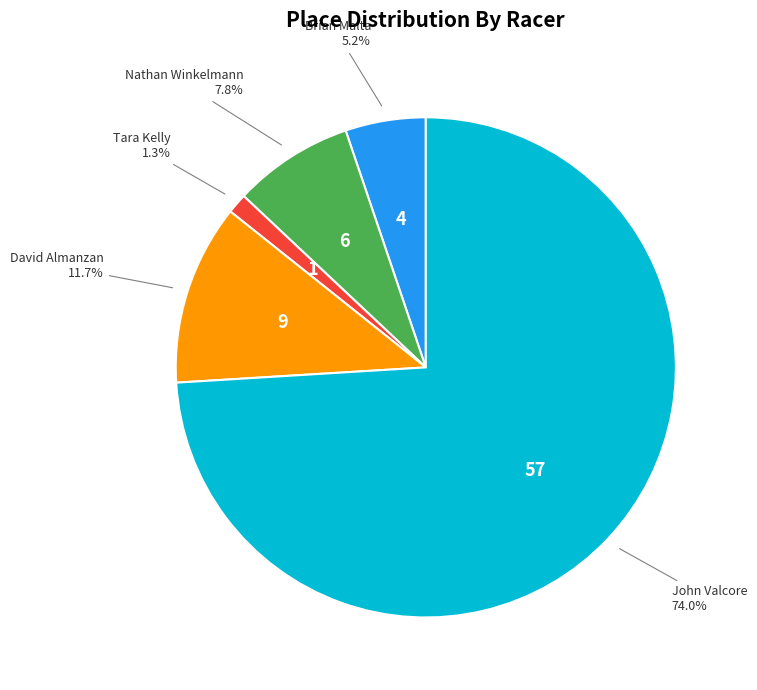

Is Nathan Winkelmann the majority of the pie?

No